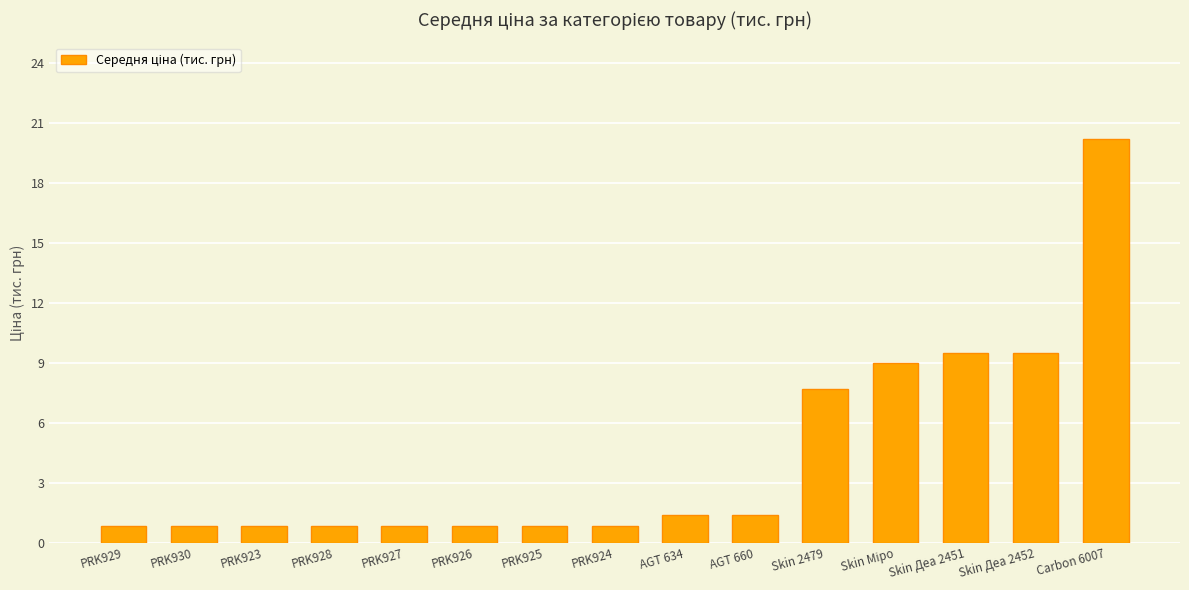

True or false: the data shows 9.5 at Skin Деа 2452.

True